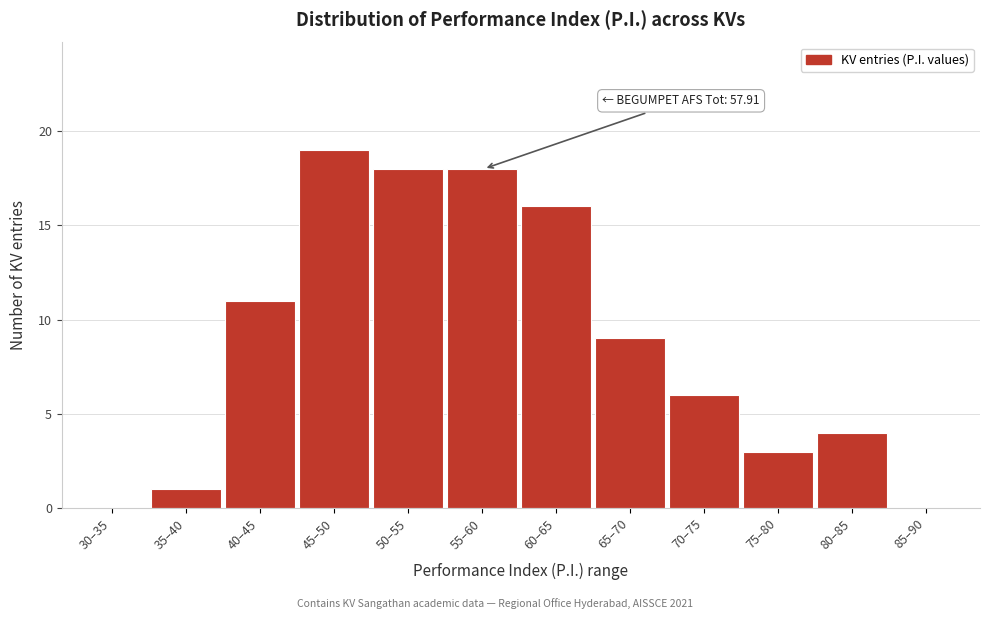

Reading left to right, list all the values displayed in this chart.

30–35=0	35–40=1	40–45=11	45–50=19	50–55=18	55–60=18	60–65=16	65–70=9	70–75=6	75–80=3	80–85=4	85–90=0